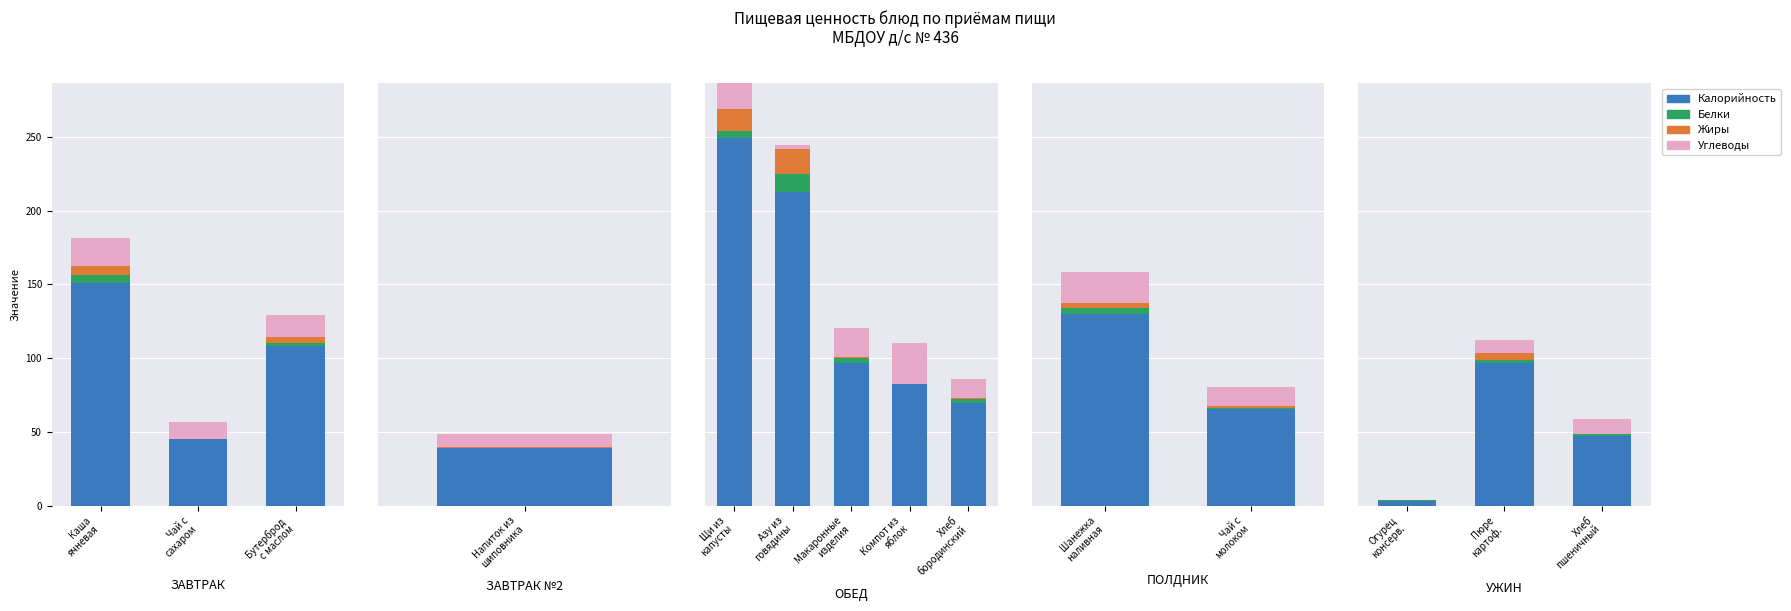

What is the value of the Углеводы bar at the 3rd from the left?

9.8